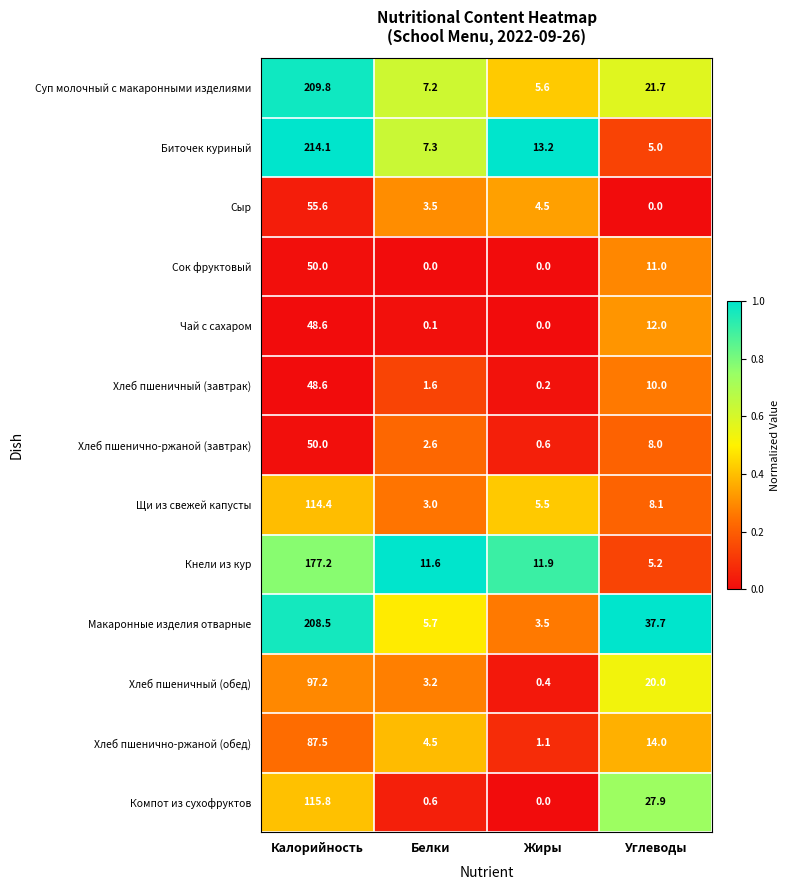

At how many categories does at least one series exceed 11?

4